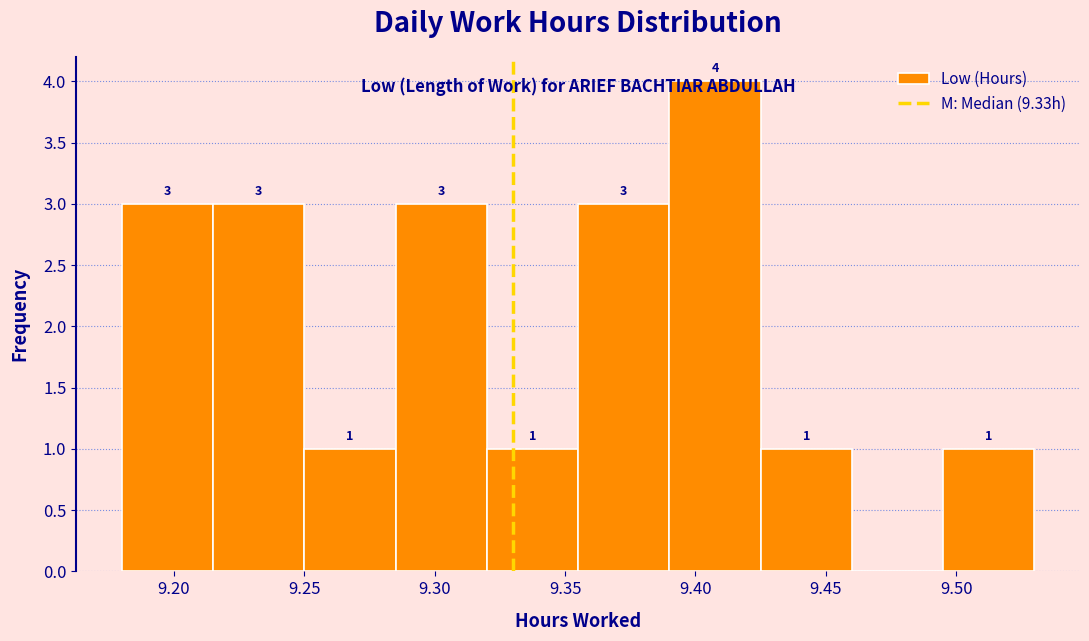

Which range on the x-axis has the tallest bar?

9.390 to 9.425